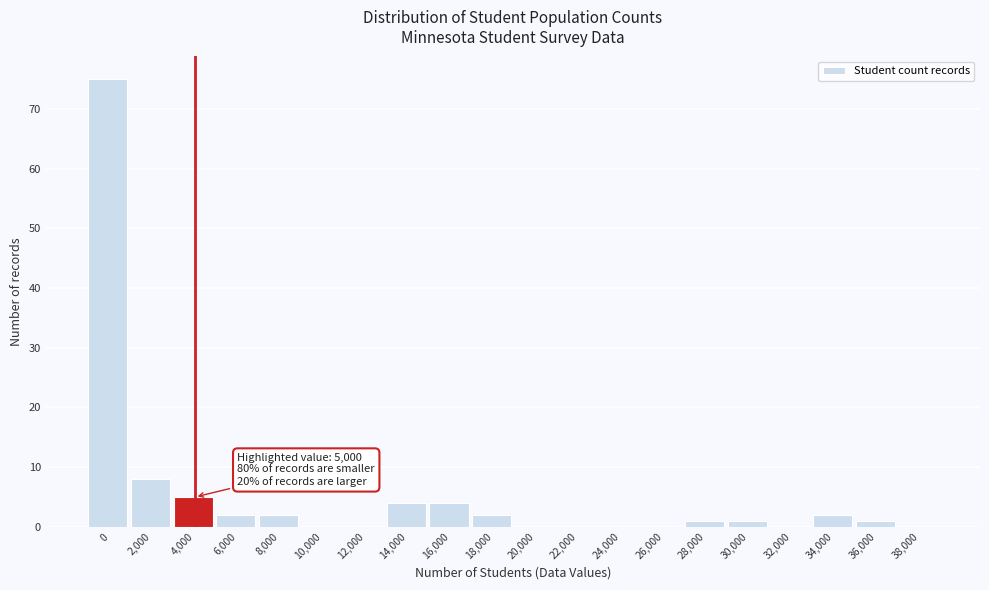

Reading right to left, list all the values displayed in this chart.

38,000=0	36,000=1	34,000=2	32,000=0	30,000=1	28,000=1	26,000=0	24,000=0	22,000=0	20,000=0	18,000=2	16,000=4	14,000=4	12,000=0	10,000=0	8,000=2	6,000=2	4,000=5	2,000=8	0=75